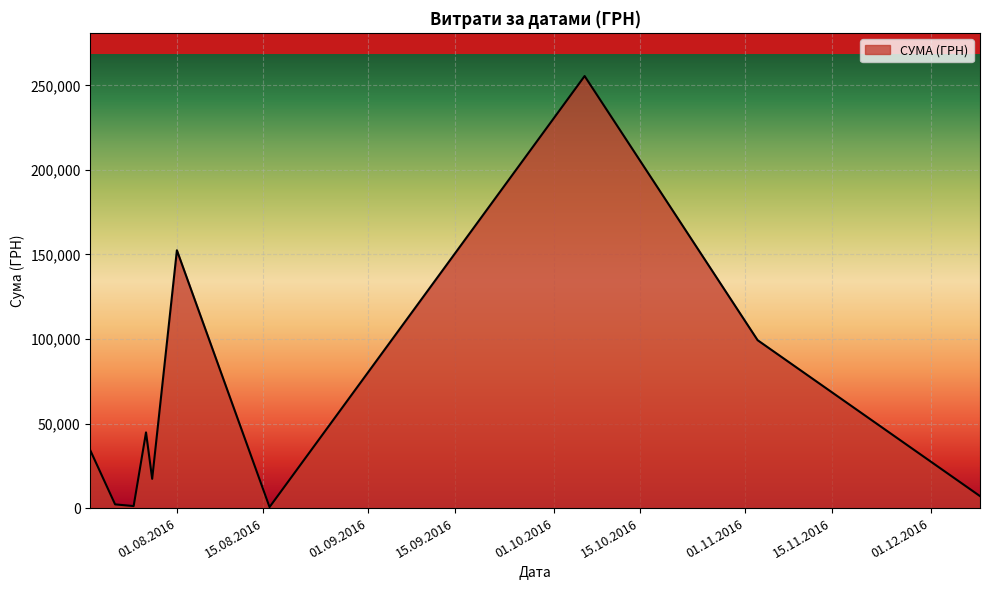

What is the sum of all values?

614509.2